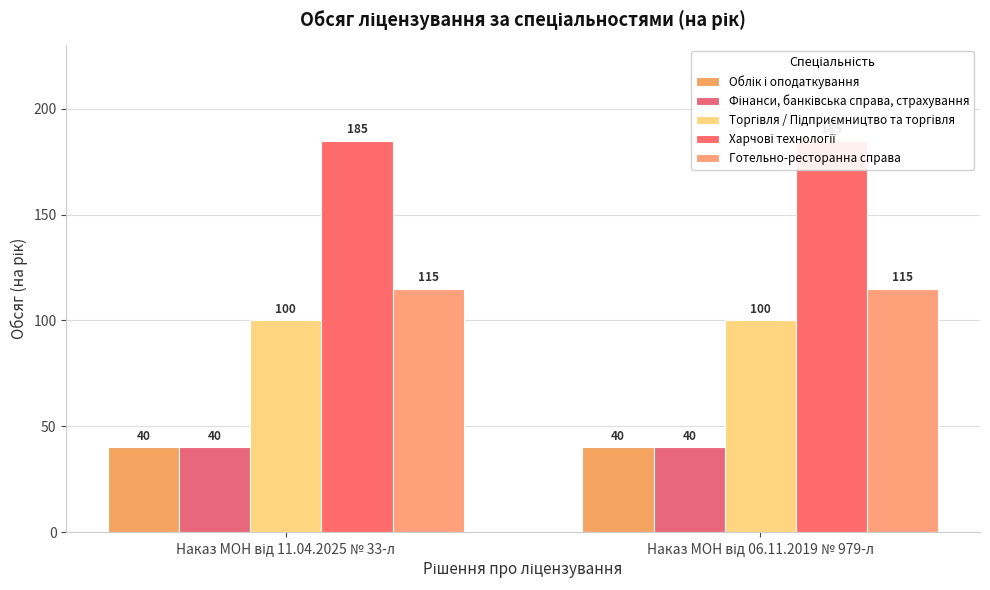

Which series has the widest spread of values?

Облік і оподаткування